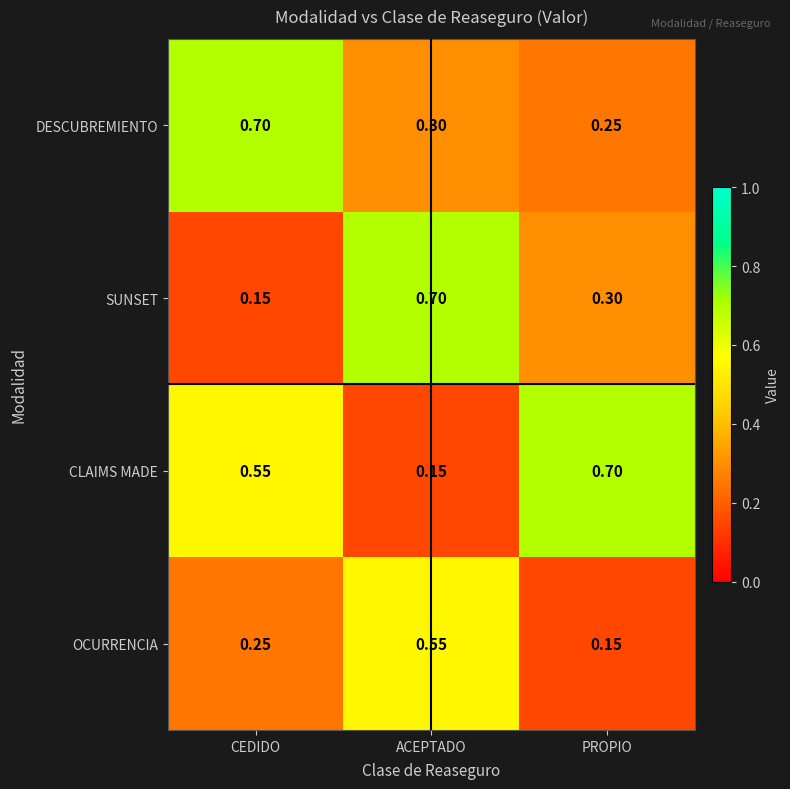

Rank the series at PROPIO from lowest to highest value.

OCURRENCIA, DESCUBREMIENTO, SUNSET, CLAIMS MADE